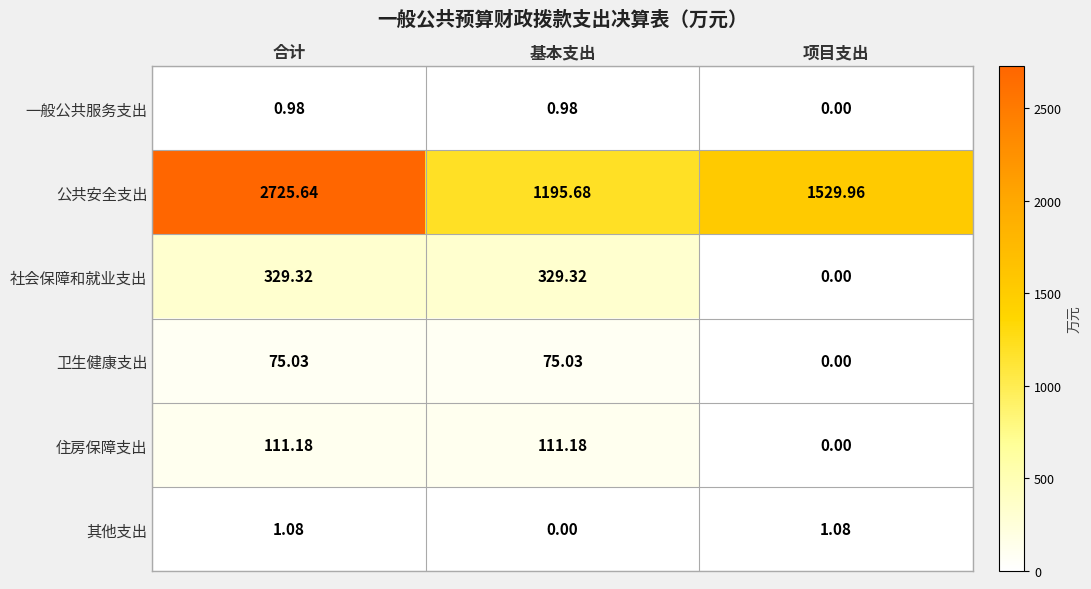

Which series has the widest spread of values?

公共安全支出